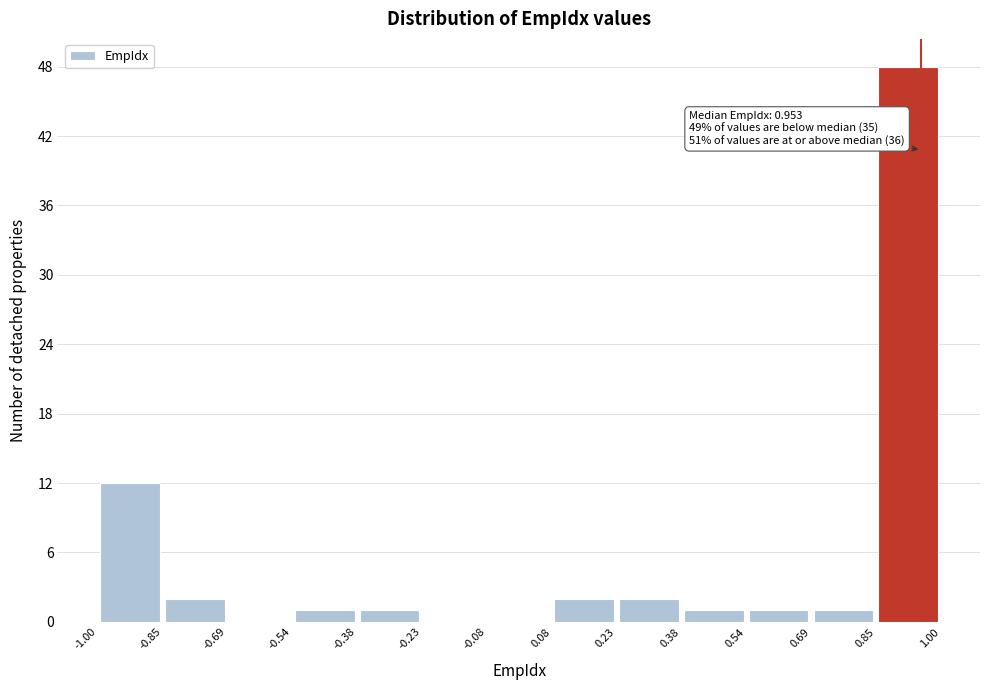

Over which range of the x-axis is the bar tallest?

0.85 to 1.00